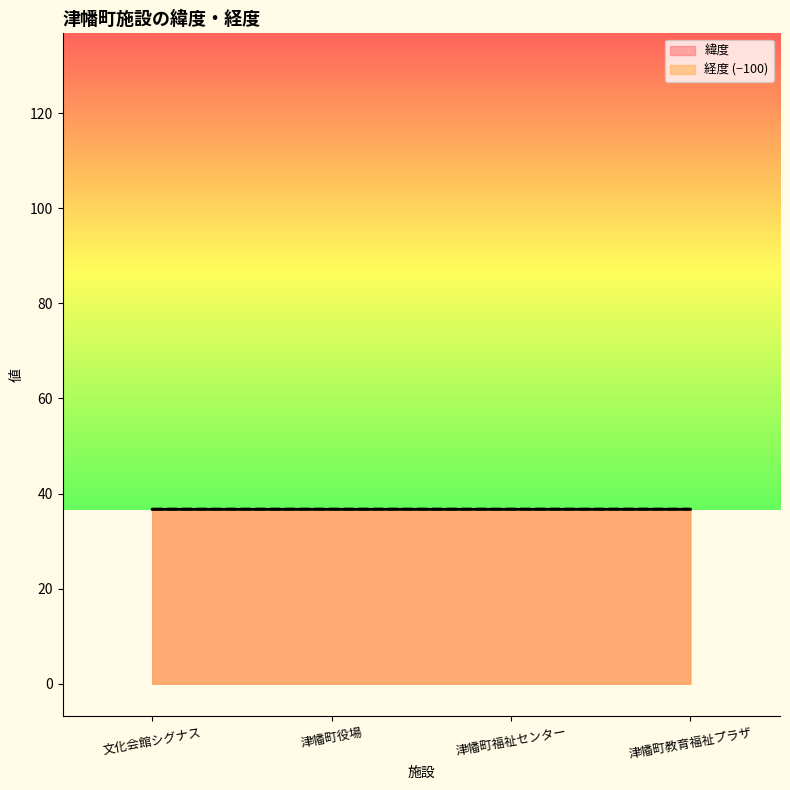

The value of 緯度 at 文化会館シグナス is 54.6. True or false?

False